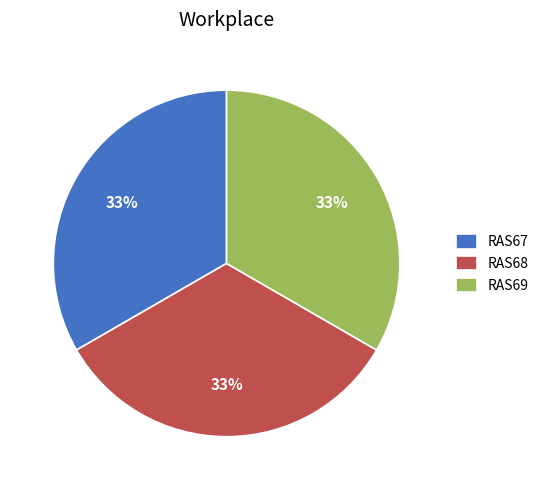

Does RAS68 represent more than half of the total?

No